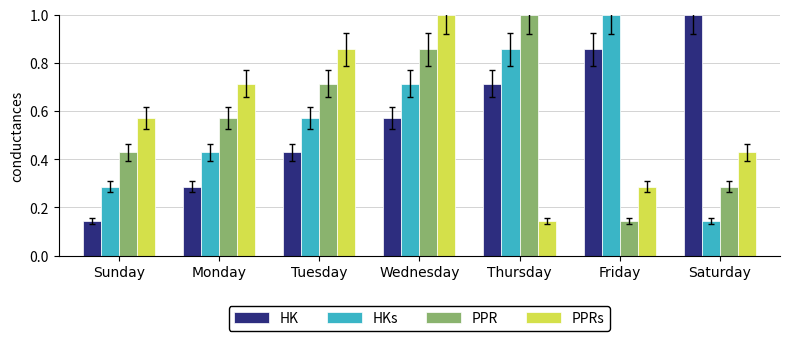

What are all the series names shown in the legend?

HK, HKs, PPR, PPRs